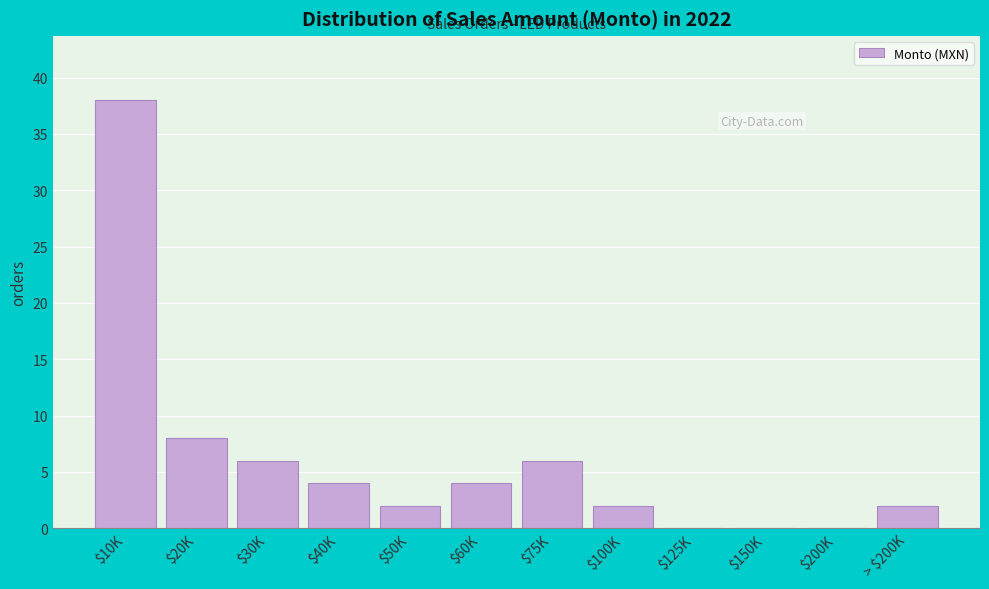

Is it true that the value at > $200K is 2?

True